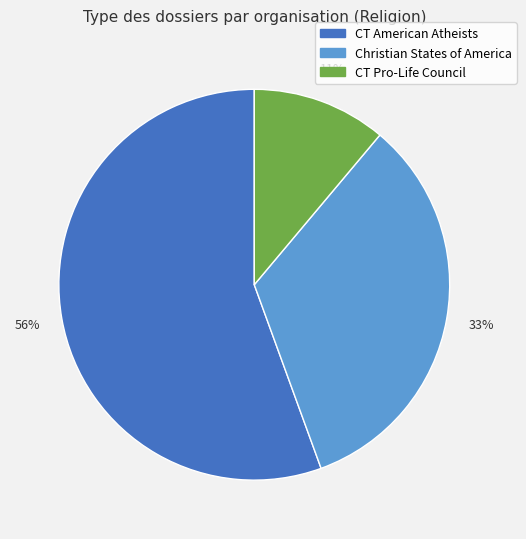

To the nearest percent, what is the average slice percentage?

33%